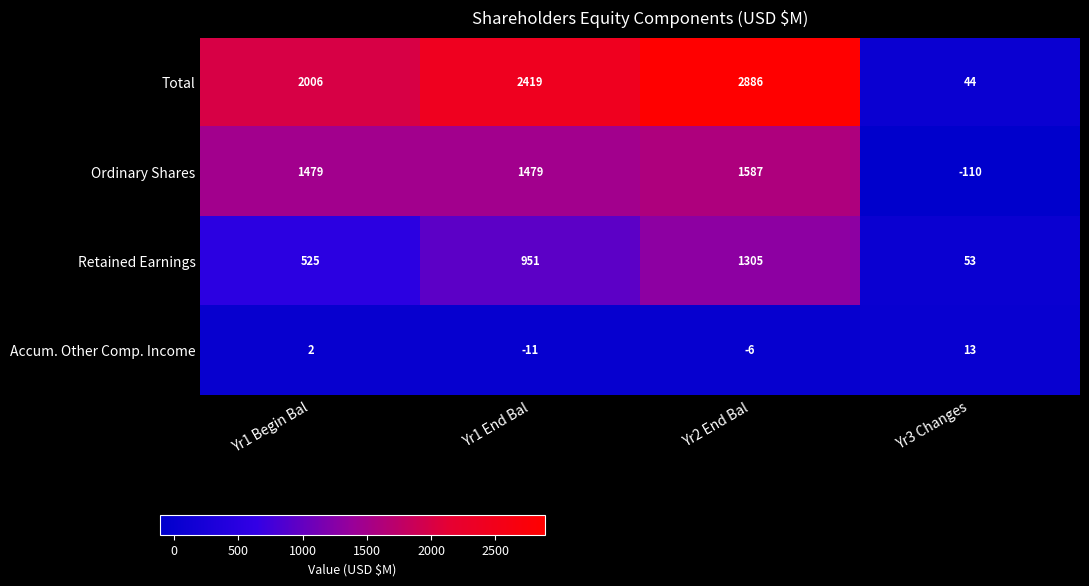

Is the value of Retained Earnings at Yr1 Begin Bal greater than the value of Total at Yr3 Changes?

Yes